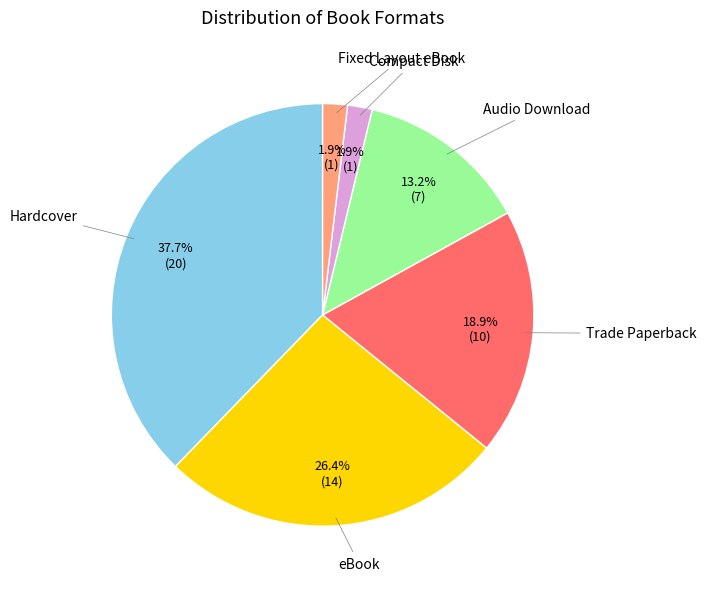

Does any single category account for the majority?

No